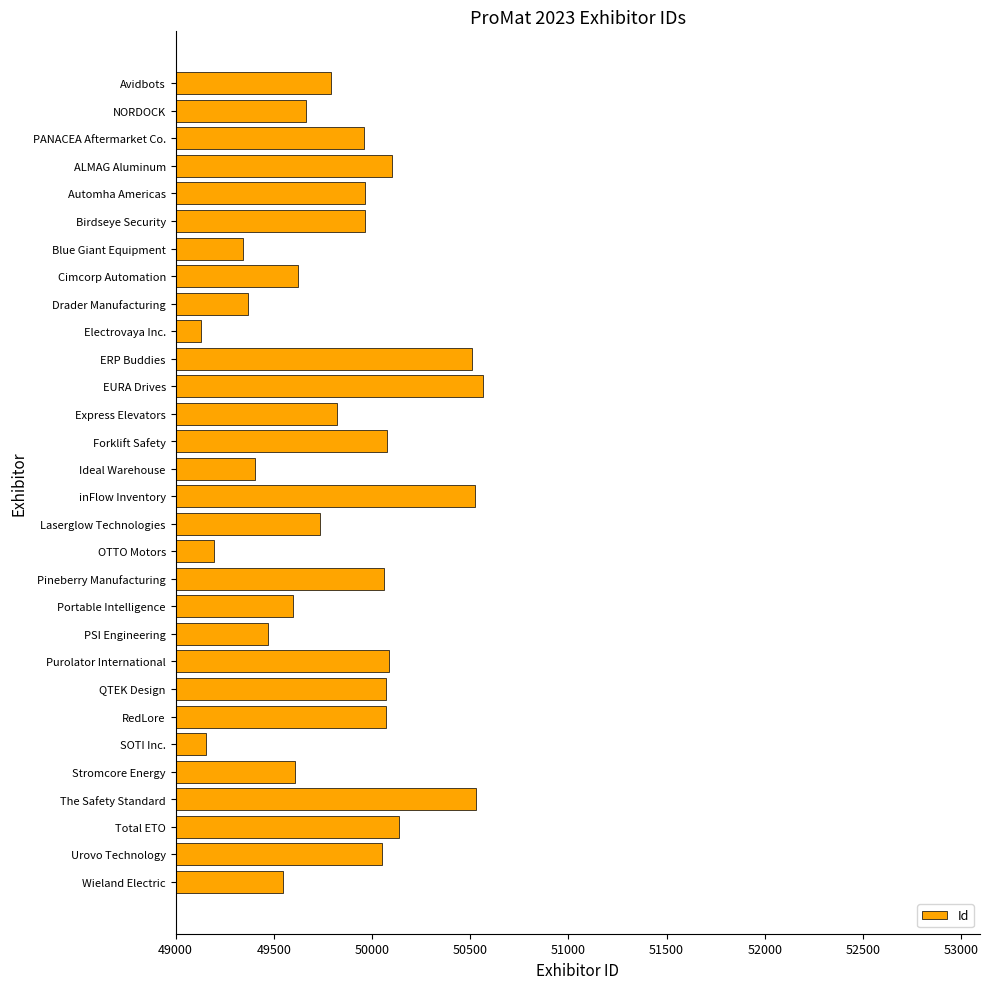

Which has a higher value, Avidbots or Pineberry Manufacturing?

Pineberry Manufacturing